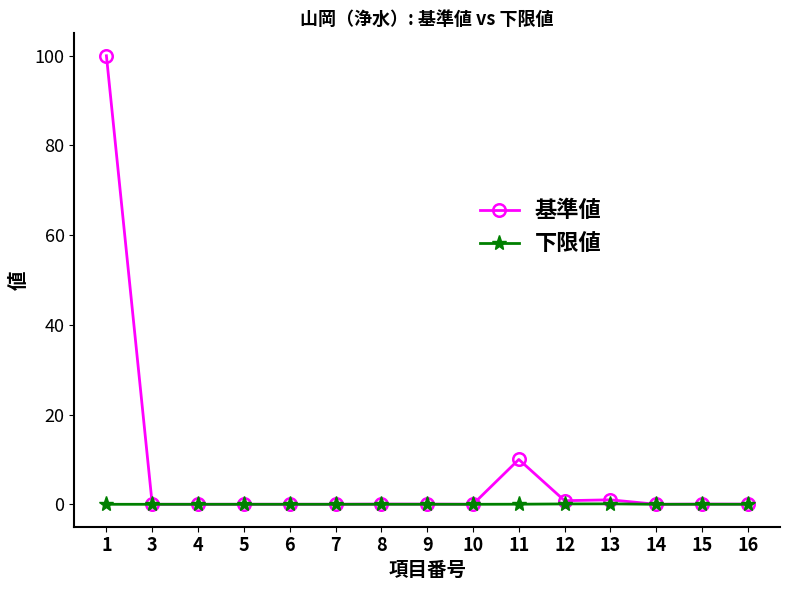

Rank the series by their maximum value, from highest to lowest.

基準値, 下限値